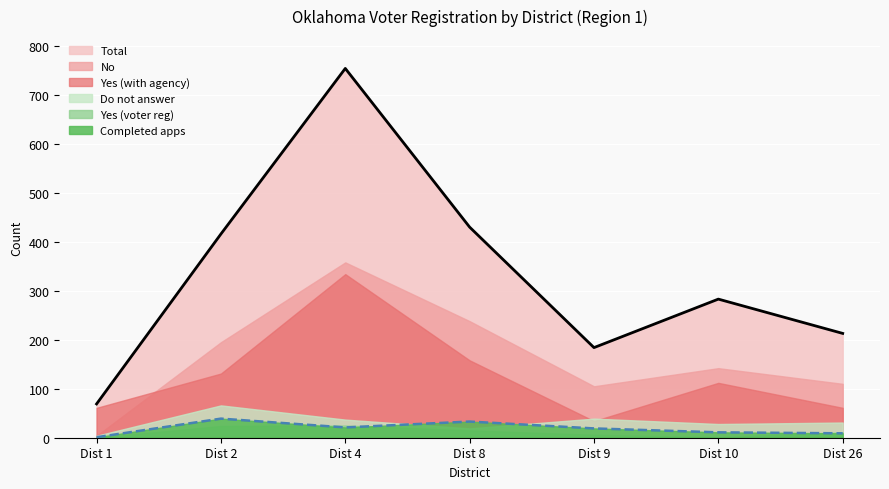

What are all the series names shown in the legend?

Total, No, Yes (with agency), Do not answer, Yes (voter reg), Completed apps